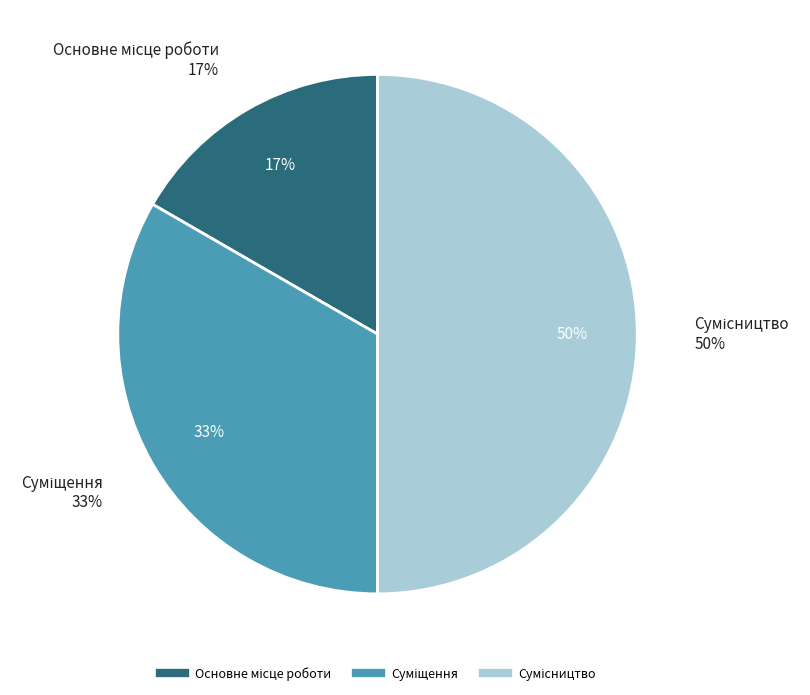

To the nearest percent, what is the difference between the Сумісництво and Основне місце роботи slice percentages?

33%